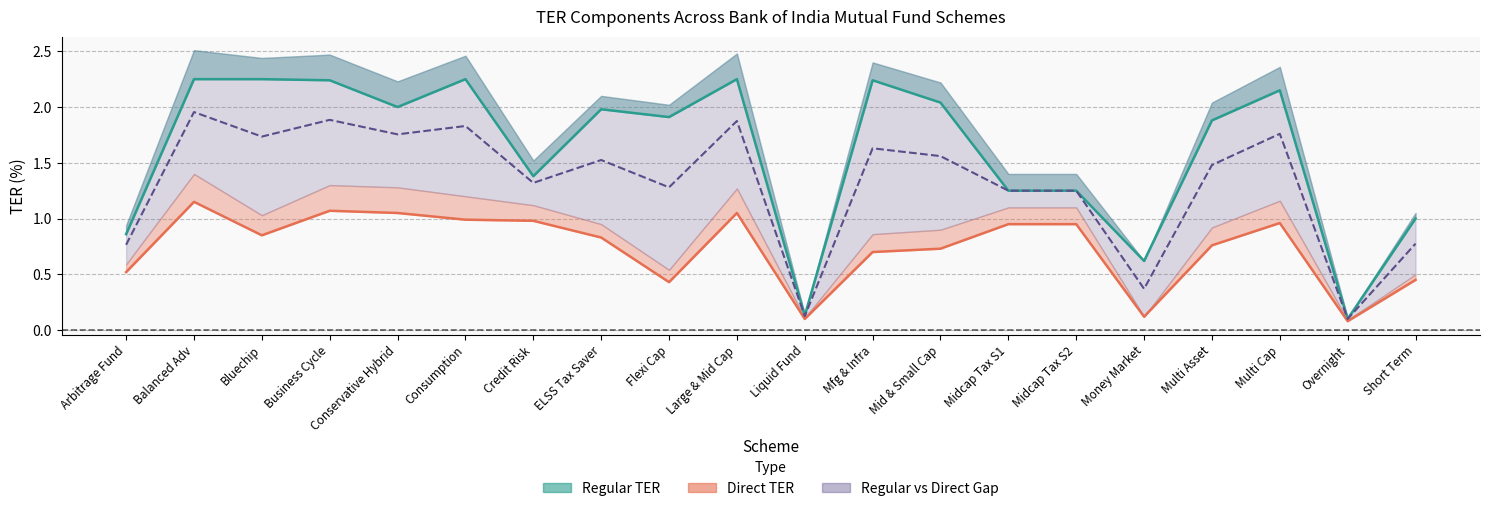

What is the difference between the second highest and second lowest values in the Direct Base TER series?

1.0